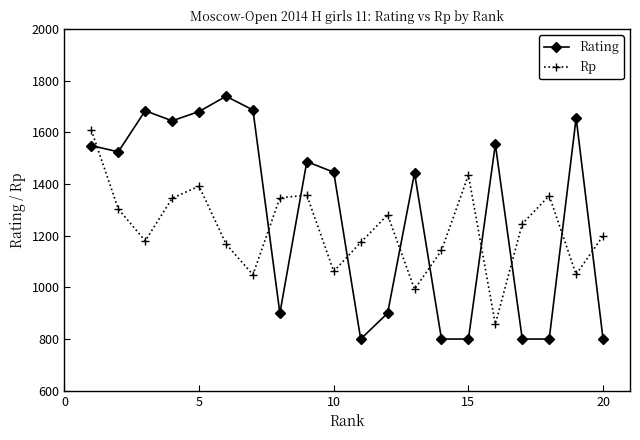

Does the chart display data point markers on the line(s)?

Yes